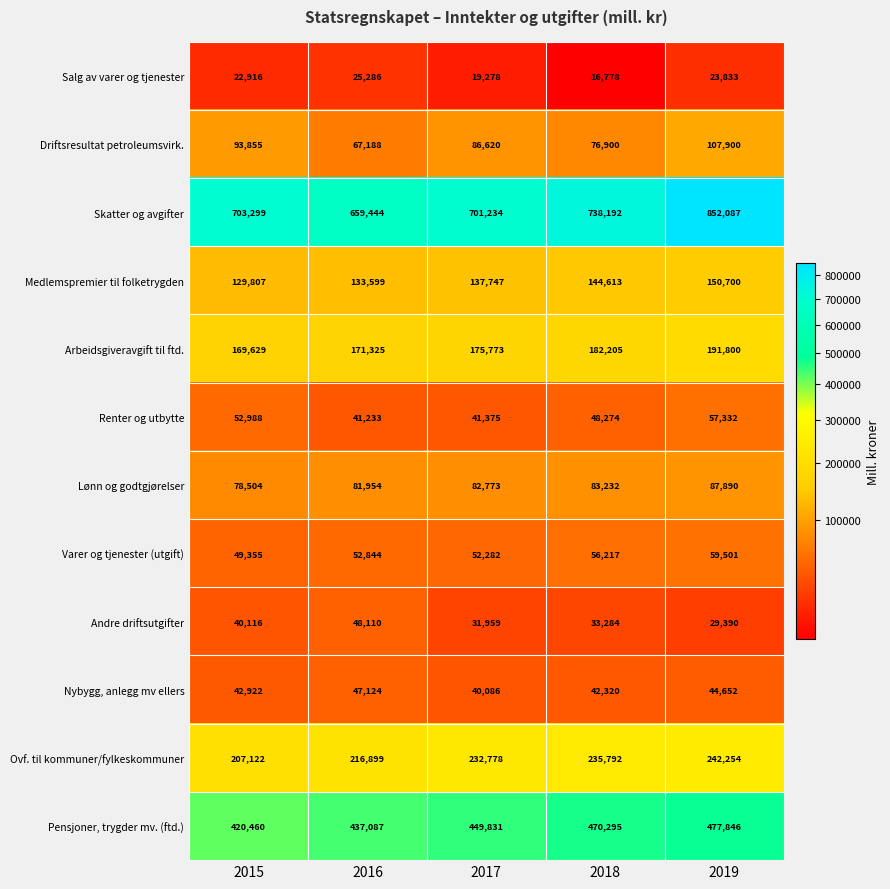

Between 2015 and 2016, which series saw the biggest shift?

Skatter og avgifter